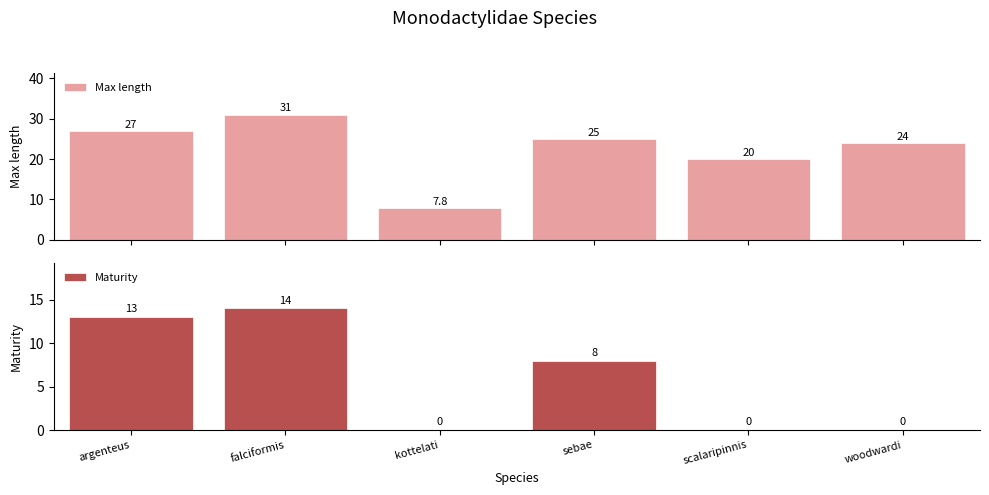

True or false: Max length has a value of 8.4 at scalaripinnis.

False